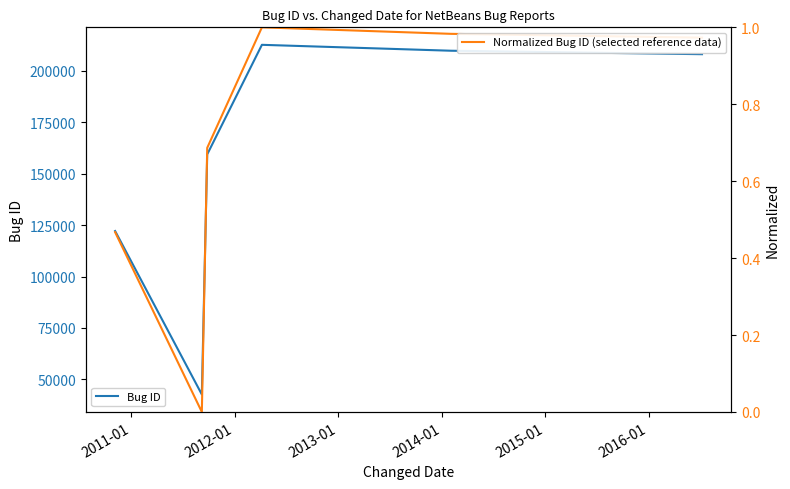

How many positive values does the Normalized Bug ID (selected reference data) series have?

5